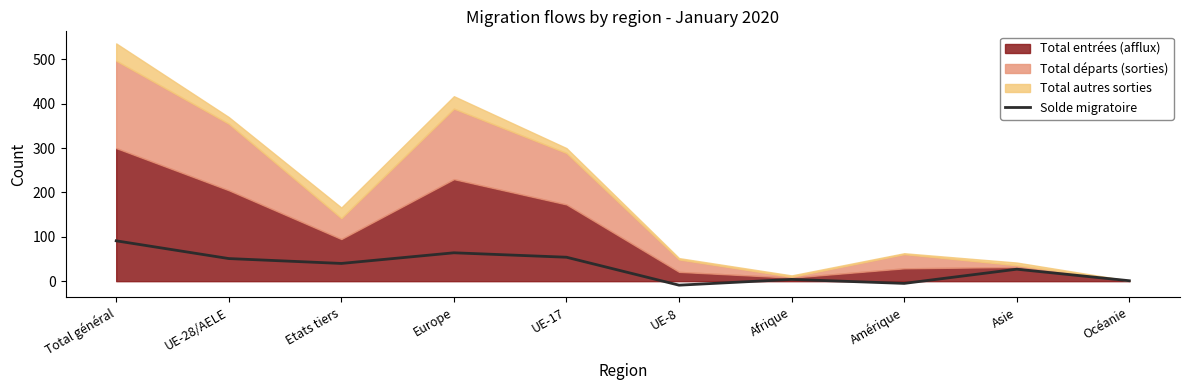

What is the minimum value shown in the chart?

-9